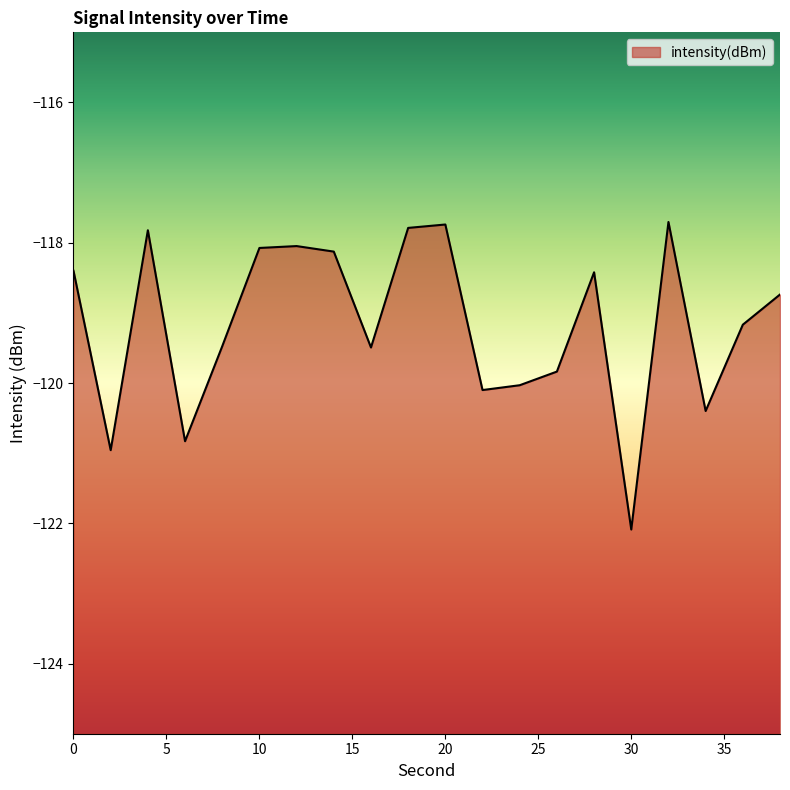

Rank the categories by value from lowest to highest.

30, 2, 6, 34, 22, 24, 26, 16, 8, 36, 38, 28, 0, 14, 10, 12, 4, 18, 20, 32